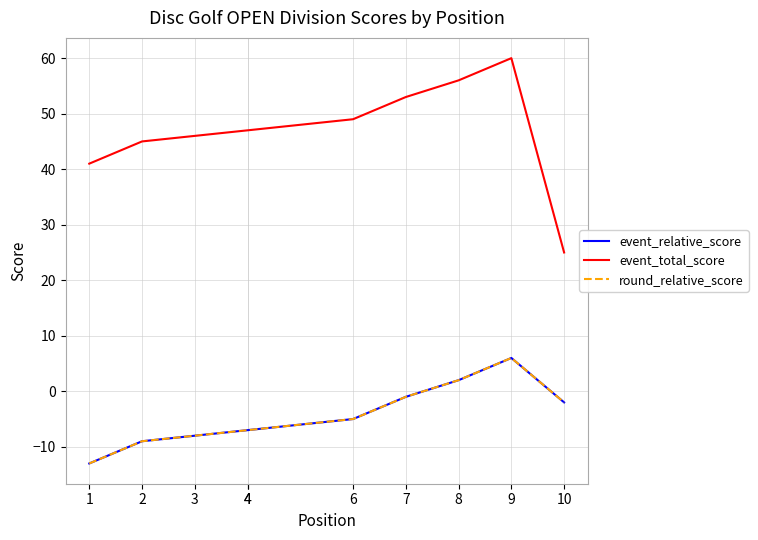

How many values in the event_relative_score series are below -5?

5